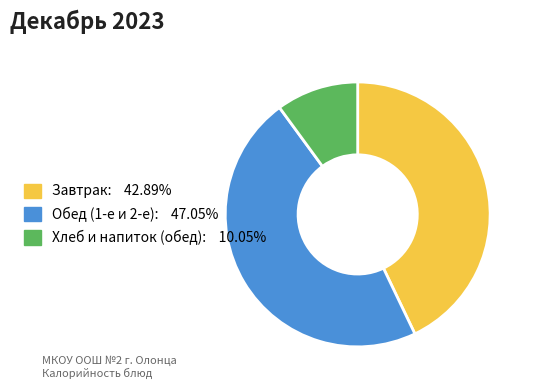

Is there any slice that represents more than half of the pie?

No